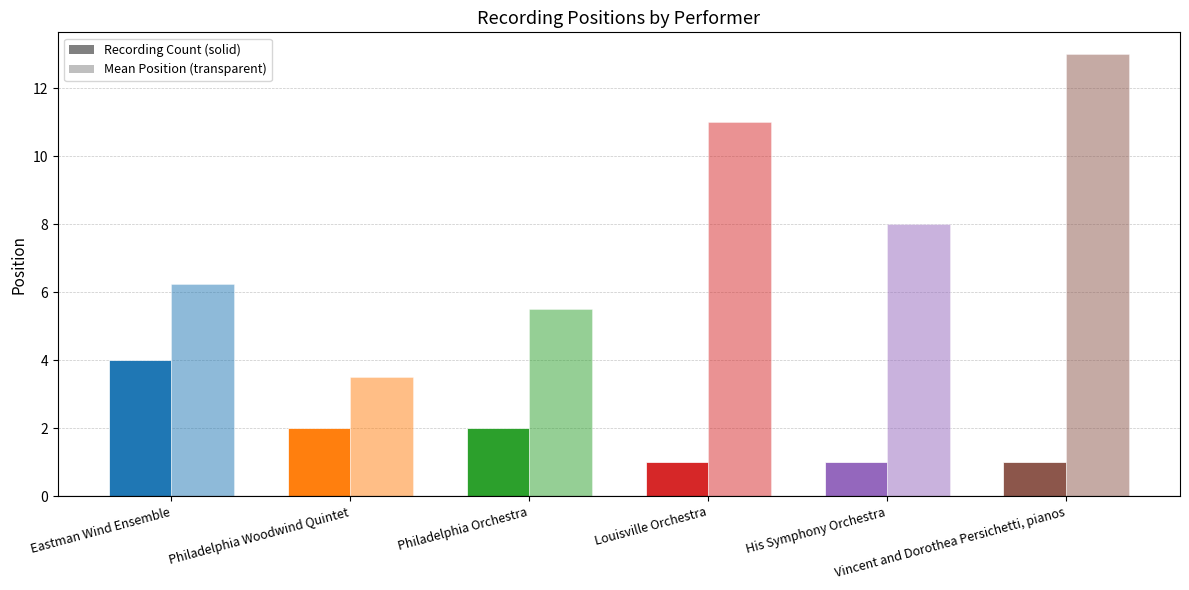

How many bars are there in each group?

2